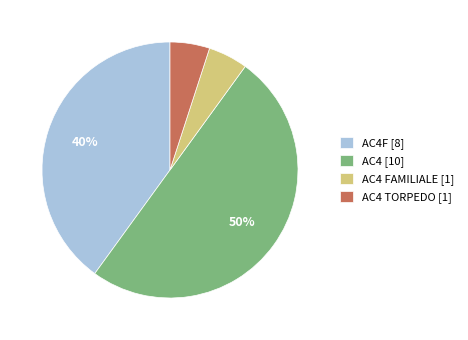

Which has a higher value, AC4F [8] or AC4 [10]?

AC4 [10]